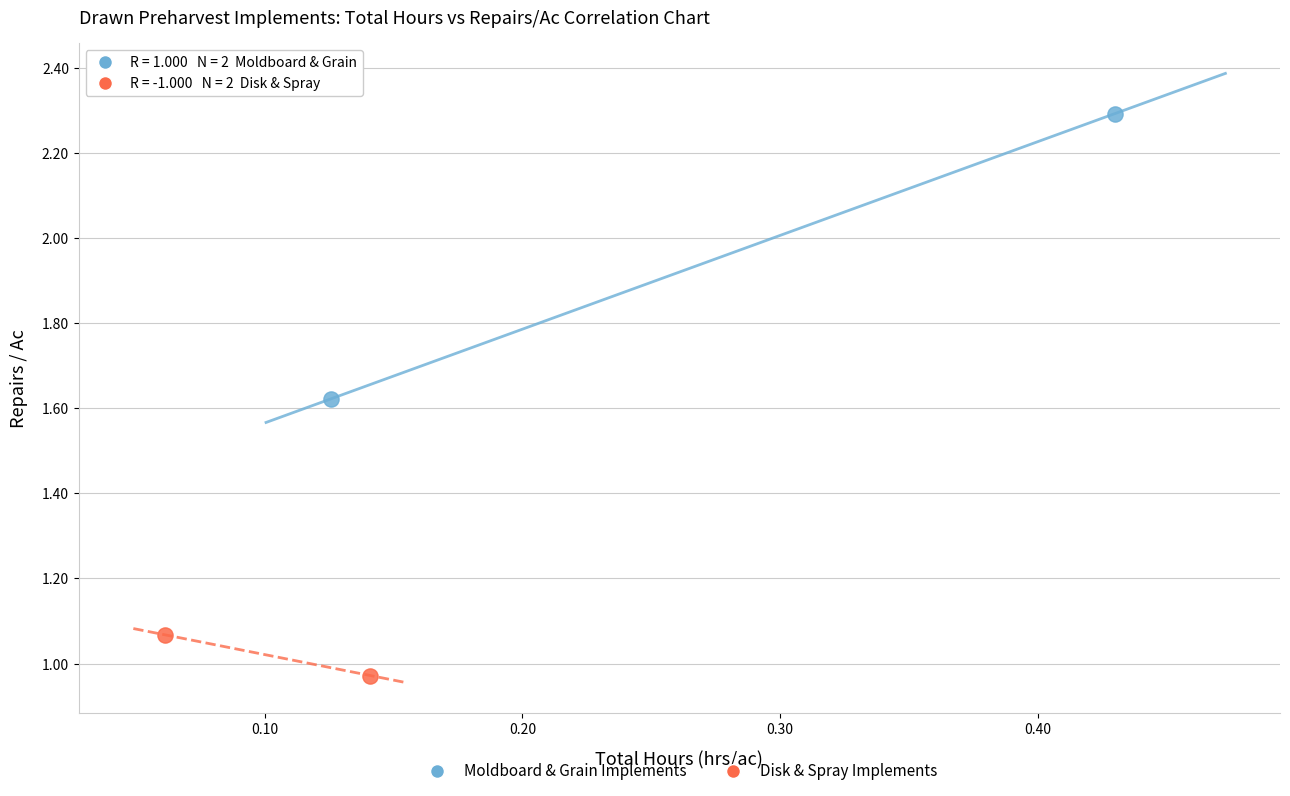

What are all the series names shown in the legend?

Moldboard & Grain Implements, Disk & Spray Implements